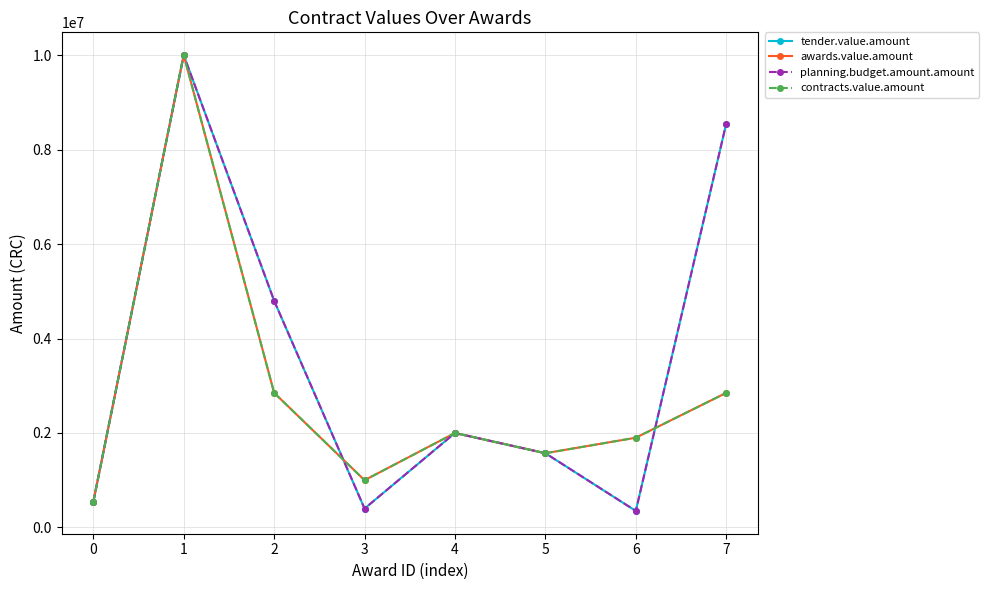

List the labels in order of planning.budget.amount.amount value, largest first.

1, 7, 2, 4, 5, 0, 3, 6